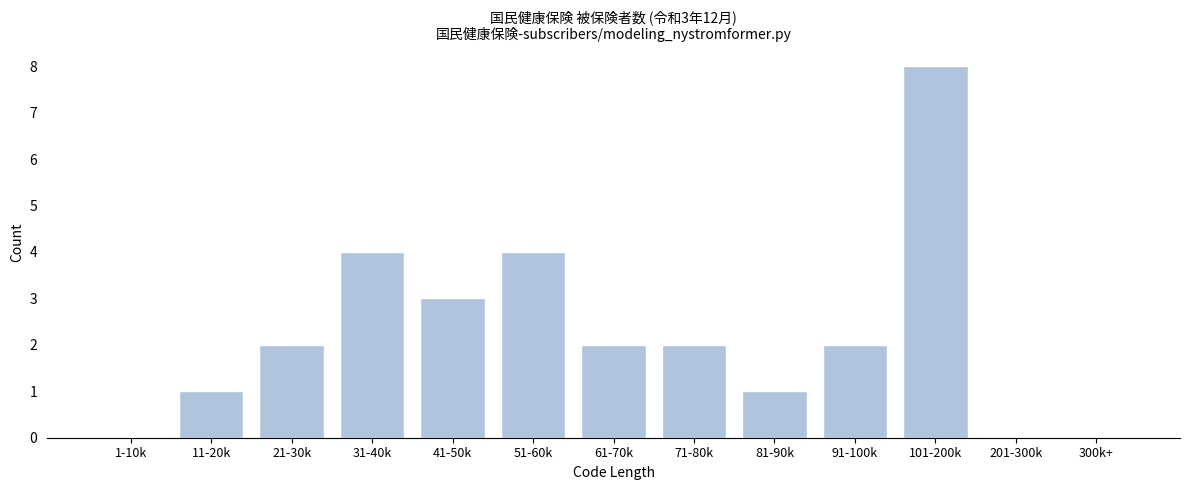

Reading left to right, transcribe all the data shown in this chart.

1-10k=0	11-20k=1	21-30k=2	31-40k=4	41-50k=3	51-60k=4	61-70k=2	71-80k=2	81-90k=1	91-100k=2	101-200k=8	201-300k=0	300k+=0